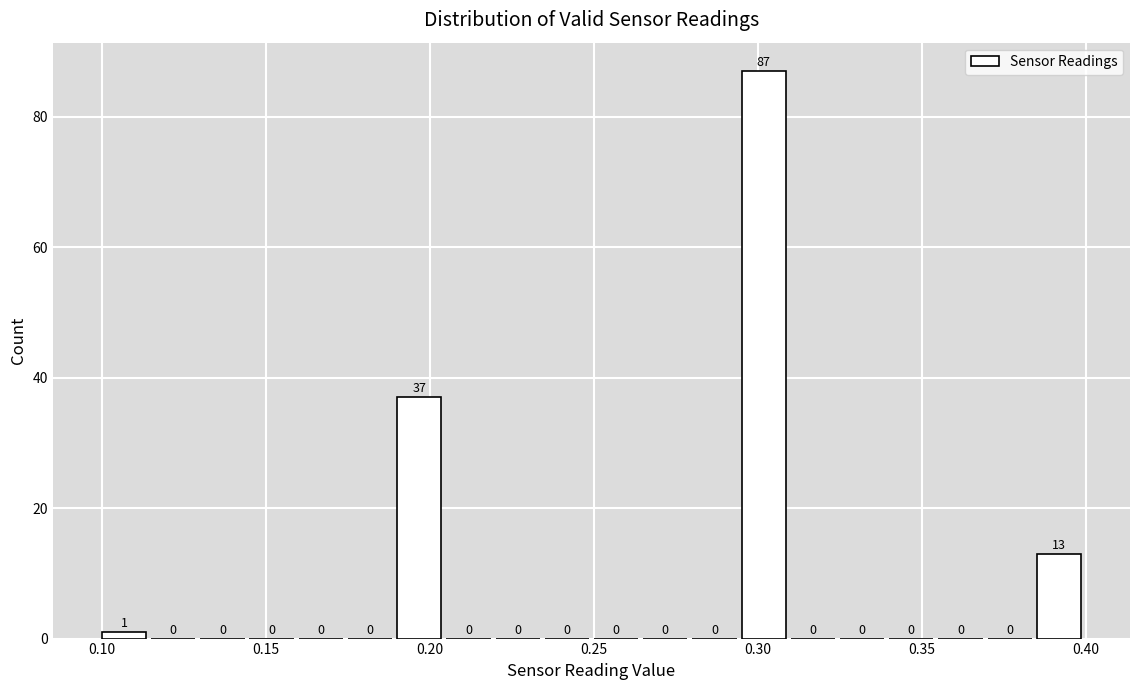

Around what value on the x-axis is the tallest bar? Give the approximate position of its centre, as read against the axis.

0.300